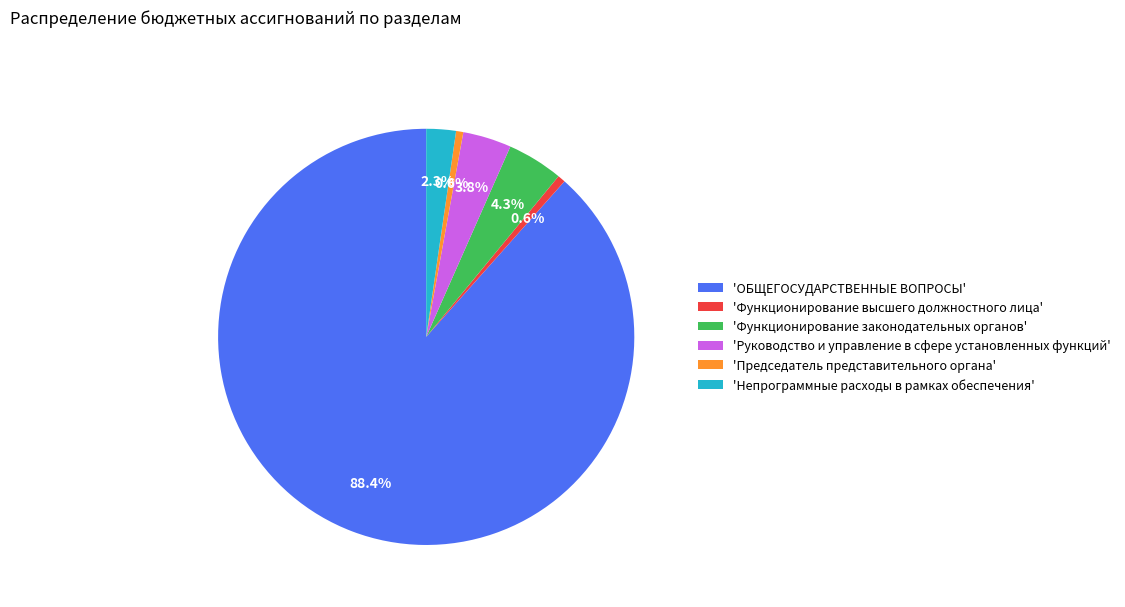

Which has a higher value, 'Непрограммные расходы в рамках обеспечения' or 'Председатель представительного органа'?

'Непрограммные расходы в рамках обеспечения'